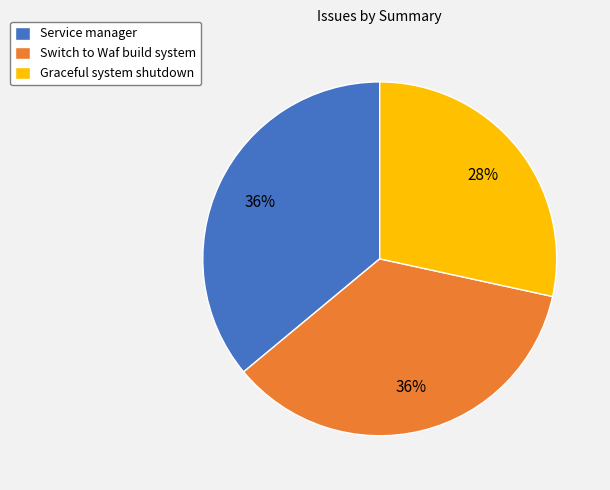

What is the smallest slice in the pie chart?

Graceful system shutdown